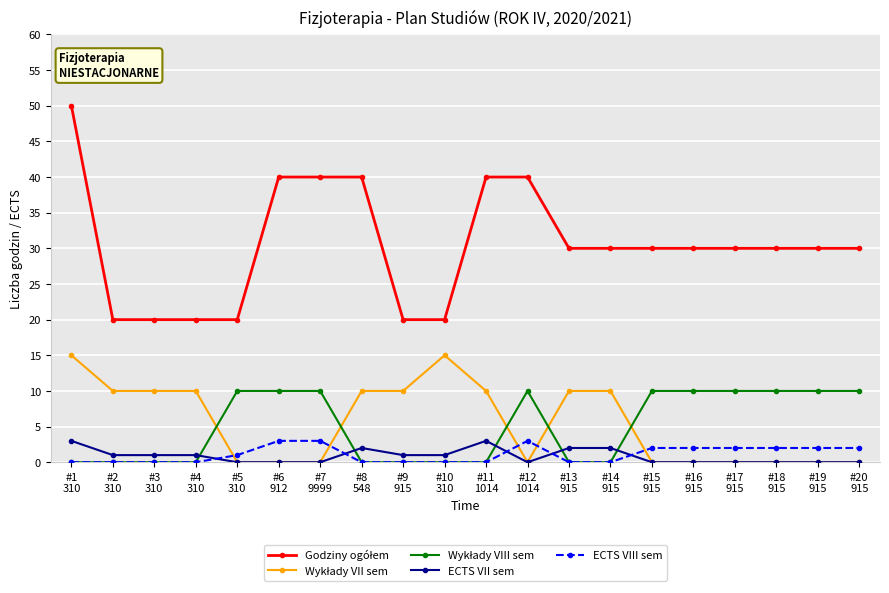

What is the maximum value shown in the chart?

50